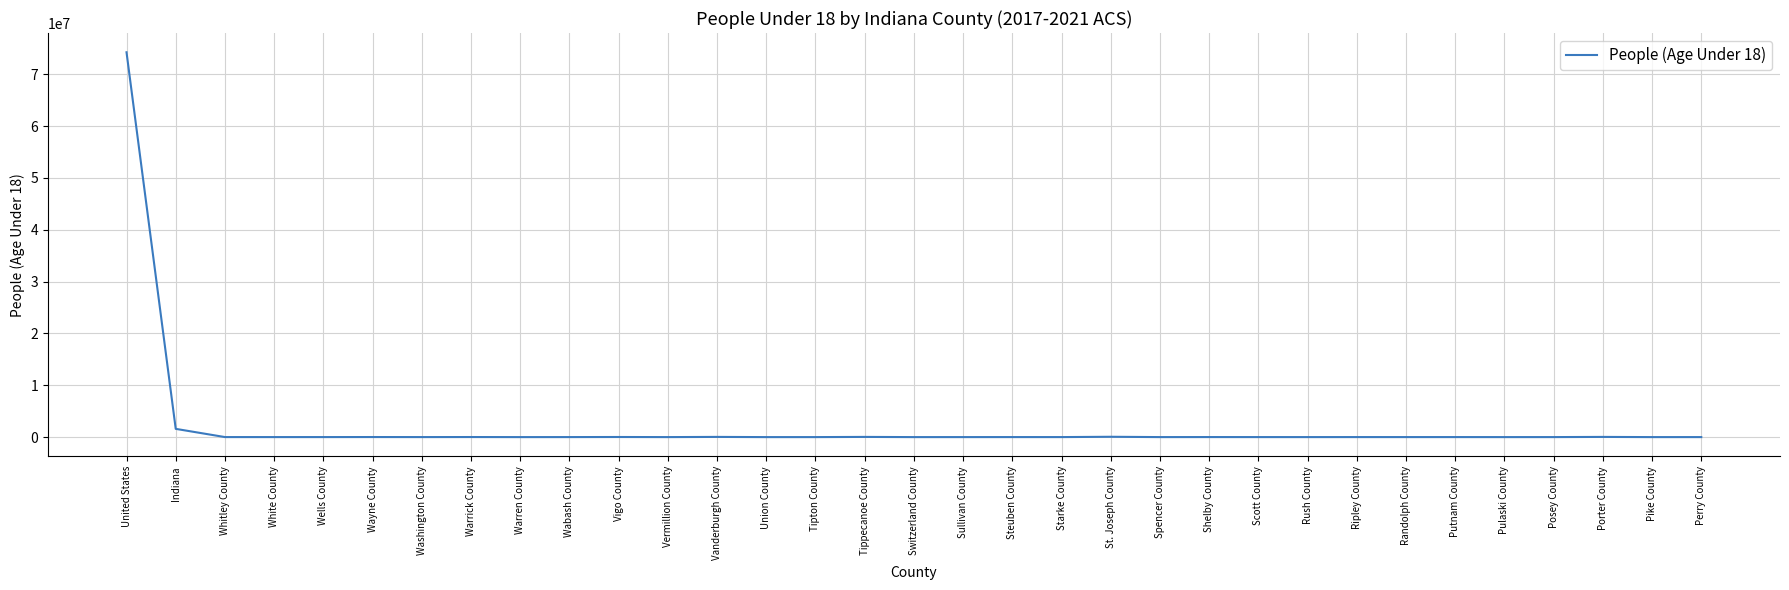

What is the greatest value displayed?

74234075